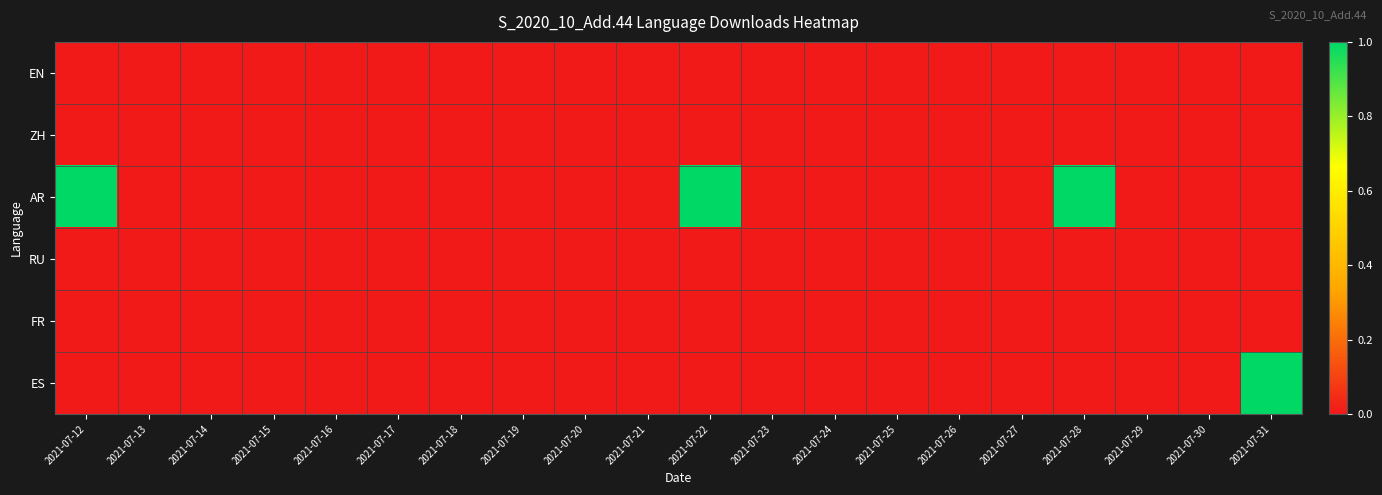

Reading left to right, list all the values displayed in this chart.

EN: 2021-07-12=0	2021-07-13=0	2021-07-14=0	2021-07-15=0	2021-07-16=0	2021-07-17=0	2021-07-18=0	2021-07-19=0	2021-07-20=0	2021-07-21=0	2021-07-22=0	2021-07-23=0	2021-07-24=0	2021-07-25=0	2021-07-26=0	2021-07-27=0	2021-07-28=0	2021-07-29=0	2021-07-30=0	2021-07-31=0
ZH: 2021-07-12=0	2021-07-13=0	2021-07-14=0	2021-07-15=0	2021-07-16=0	2021-07-17=0	2021-07-18=0	2021-07-19=0	2021-07-20=0	2021-07-21=0	2021-07-22=0	2021-07-23=0	2021-07-24=0	2021-07-25=0	2021-07-26=0	2021-07-27=0	2021-07-28=0	2021-07-29=0	2021-07-30=0	2021-07-31=0
AR: 2021-07-12=1	2021-07-13=0	2021-07-14=0	2021-07-15=0	2021-07-16=0	2021-07-17=0	2021-07-18=0	2021-07-19=0	2021-07-20=0	2021-07-21=0	2021-07-22=1	2021-07-23=0	2021-07-24=0	2021-07-25=0	2021-07-26=0	2021-07-27=0	2021-07-28=1	2021-07-29=0	2021-07-30=0	2021-07-31=0
RU: 2021-07-12=0	2021-07-13=0	2021-07-14=0	2021-07-15=0	2021-07-16=0	2021-07-17=0	2021-07-18=0	2021-07-19=0	2021-07-20=0	2021-07-21=0	2021-07-22=0	2021-07-23=0	2021-07-24=0	2021-07-25=0	2021-07-26=0	2021-07-27=0	2021-07-28=0	2021-07-29=0	2021-07-30=0	2021-07-31=0
FR: 2021-07-12=0	2021-07-13=0	2021-07-14=0	2021-07-15=0	2021-07-16=0	2021-07-17=0	2021-07-18=0	2021-07-19=0	2021-07-20=0	2021-07-21=0	2021-07-22=0	2021-07-23=0	2021-07-24=0	2021-07-25=0	2021-07-26=0	2021-07-27=0	2021-07-28=0	2021-07-29=0	2021-07-30=0	2021-07-31=0
ES: 2021-07-12=0	2021-07-13=0	2021-07-14=0	2021-07-15=0	2021-07-16=0	2021-07-17=0	2021-07-18=0	2021-07-19=0	2021-07-20=0	2021-07-21=0	2021-07-22=0	2021-07-23=0	2021-07-24=0	2021-07-25=0	2021-07-26=0	2021-07-27=0	2021-07-28=0	2021-07-29=0	2021-07-30=0	2021-07-31=1